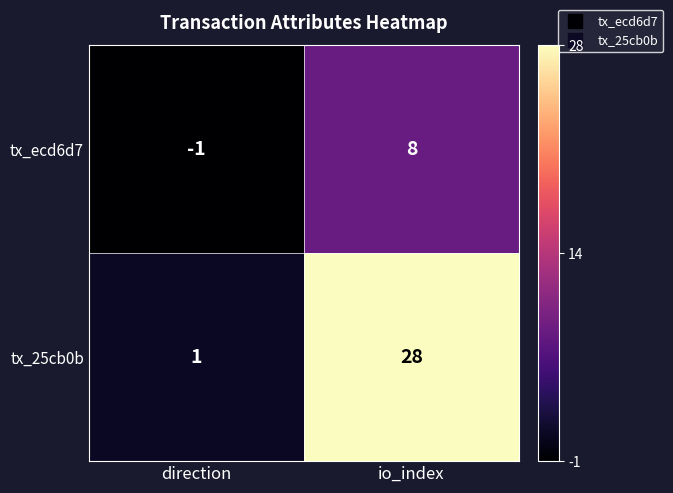

Rank the series by their average value, from highest to lowest.

tx_25cb0b, tx_ecd6d7